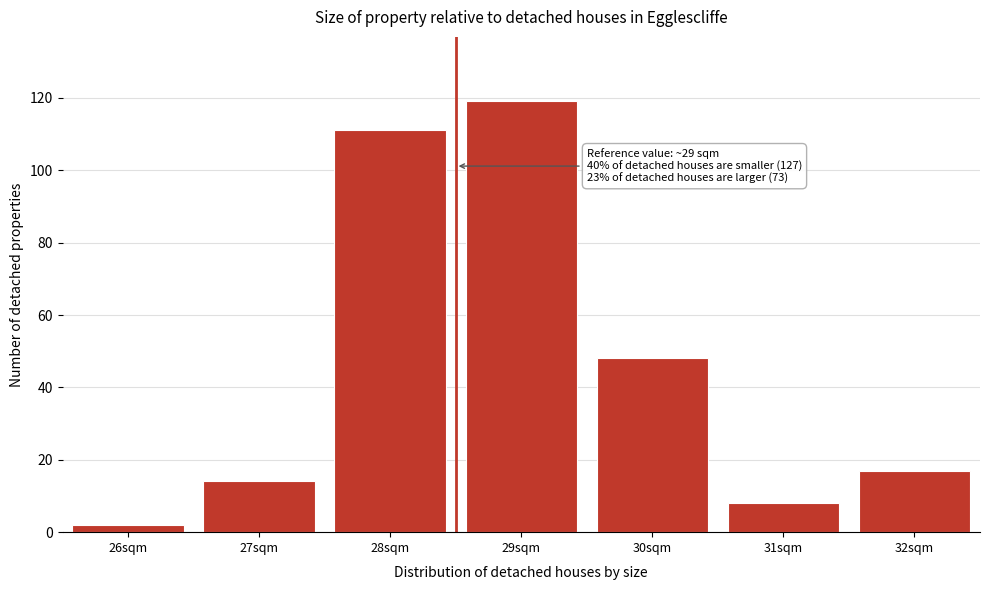

Reading left to right, list all the values displayed in this chart.

2	14	111	119	48	8	17